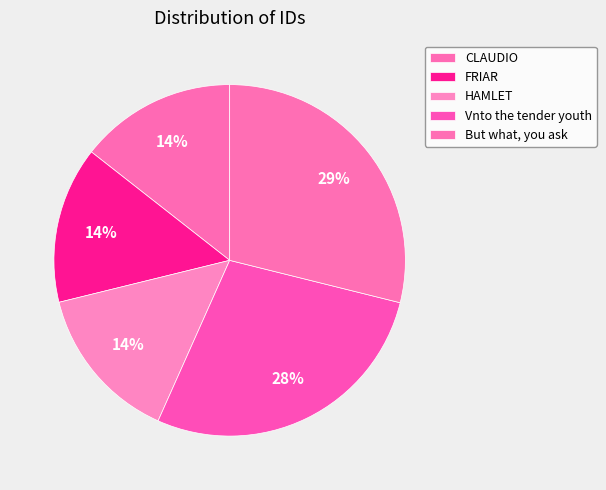

What is the ratio of the value at HAMLET to the value at FRIAR?

1.0